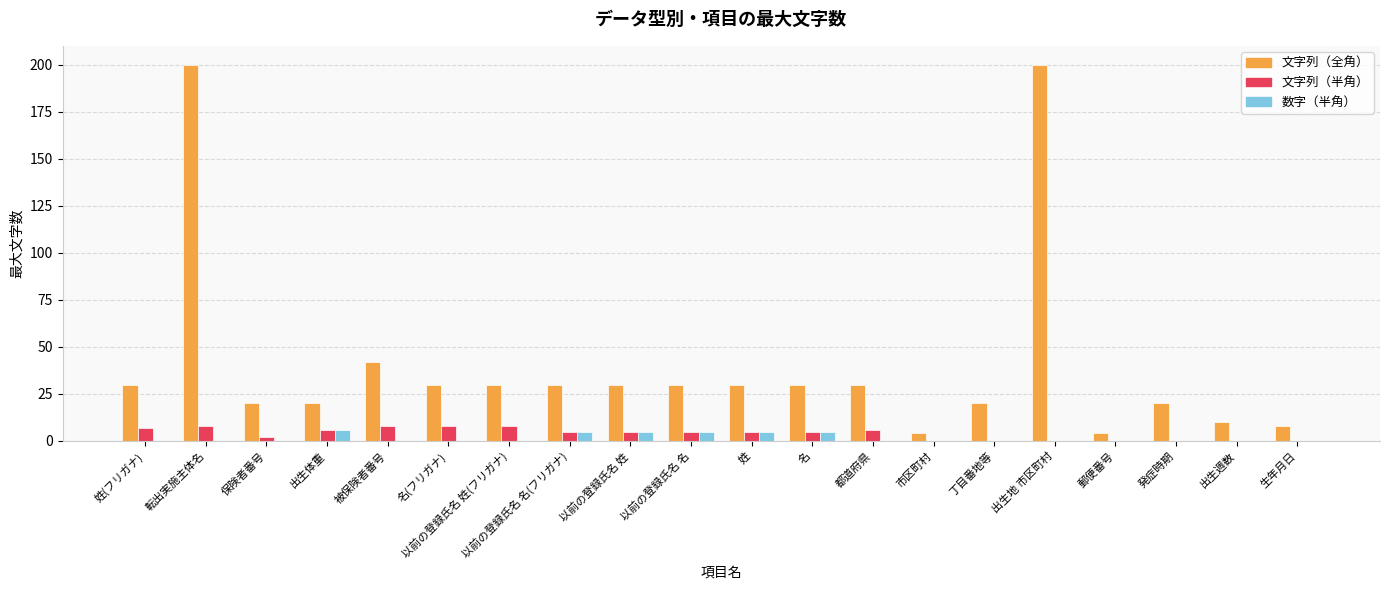

What are all the series names shown in the legend?

文字列（全角）, 文字列（半角）, 数字（半角）